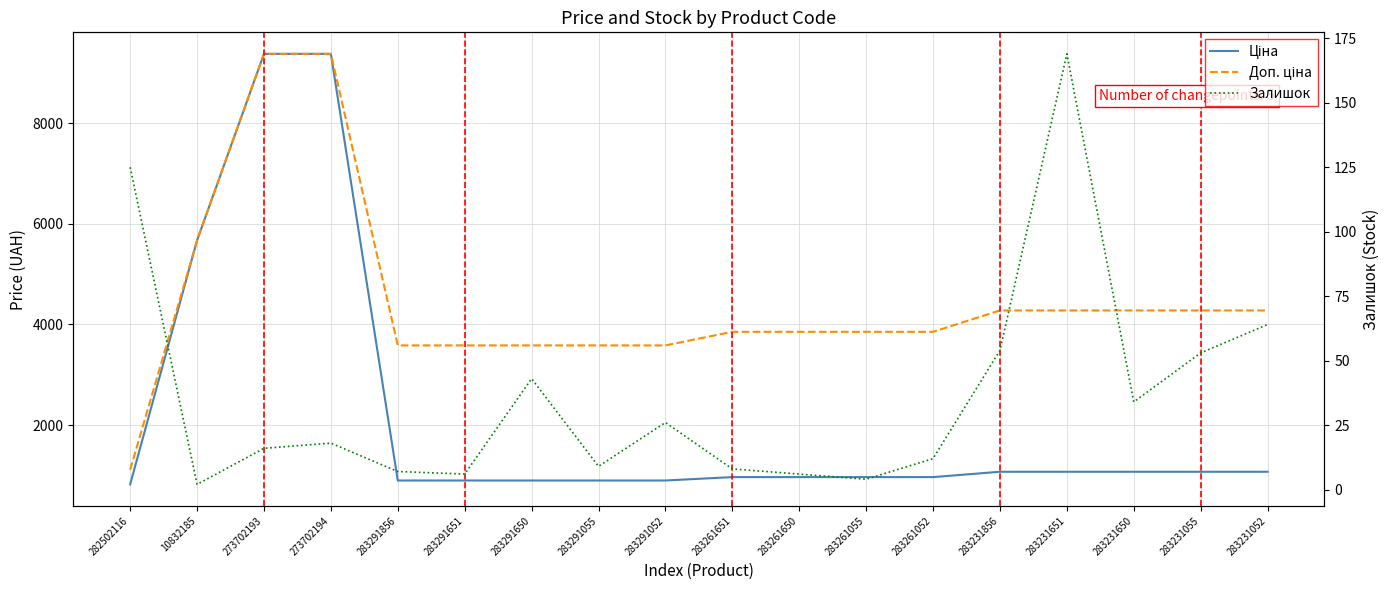

What is the sum of the Залишок values at 283231651 and 283231055?

222.0